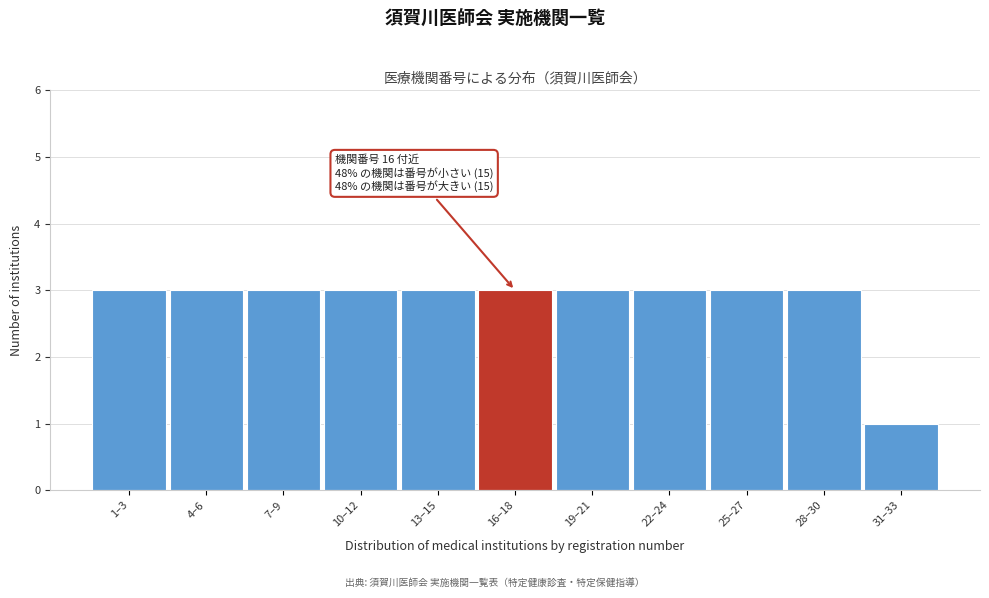

Reading right to left, what are all the values shown in this chart?

31–33=1	28–30=3	25–27=3	22–24=3	19–21=3	16–18=3	13–15=3	10–12=3	7–9=3	4–6=3	1–3=3